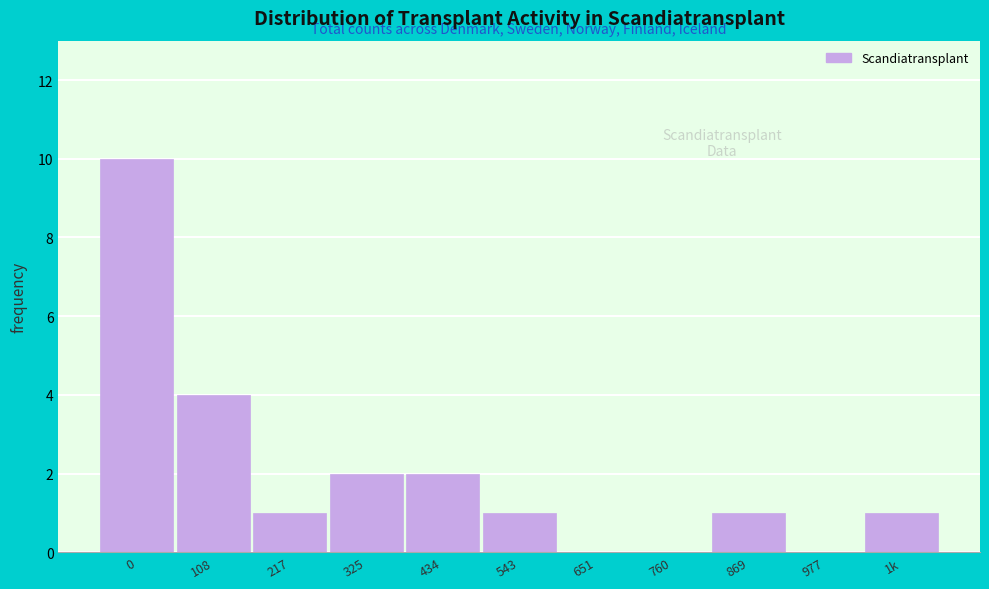

Reading right to left, extract all data points from this chart.

1k=1	977=0	869=1	760=0	651=0	543=1	434=2	325=2	217=1	108=4	0=10